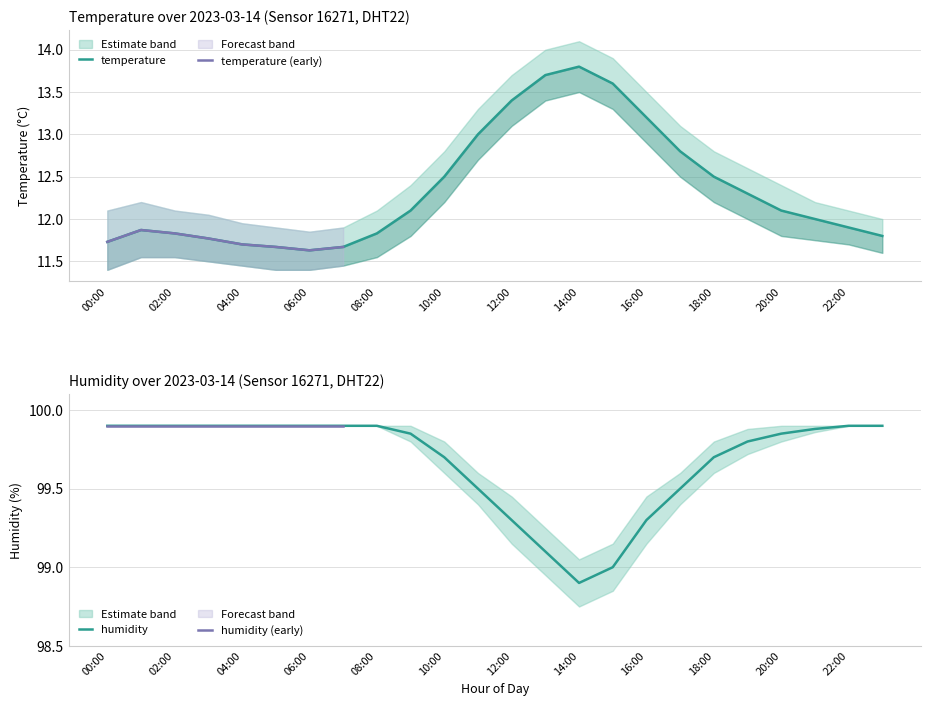

True or false: temperature has a value of 11.7 at 05:00.

True